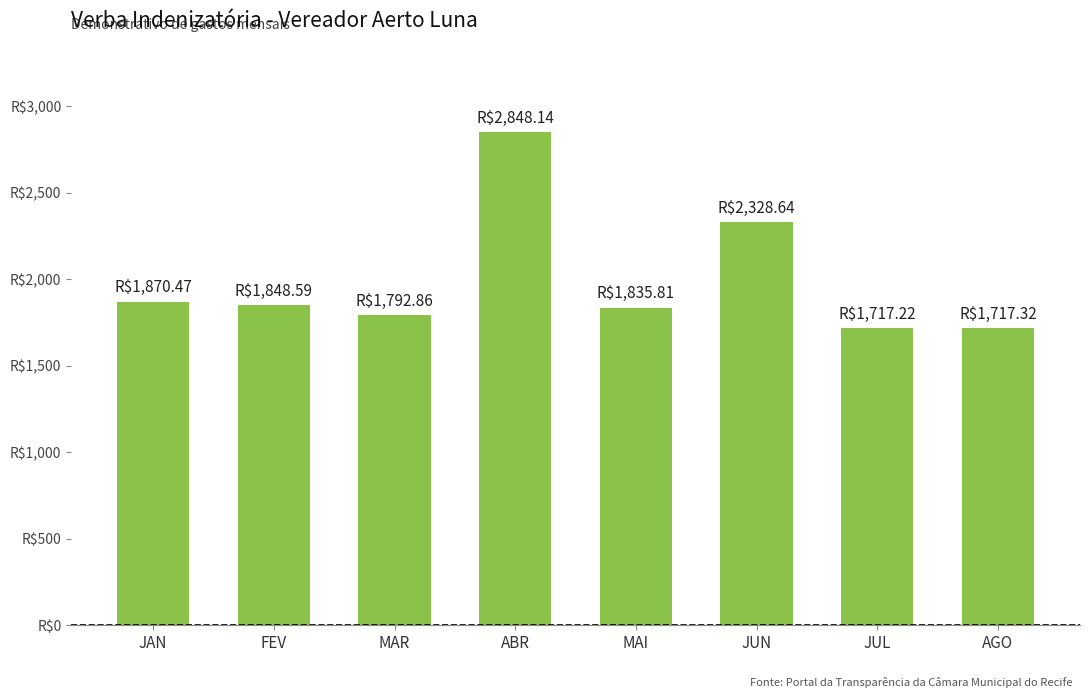

What is the average value?

1994.9